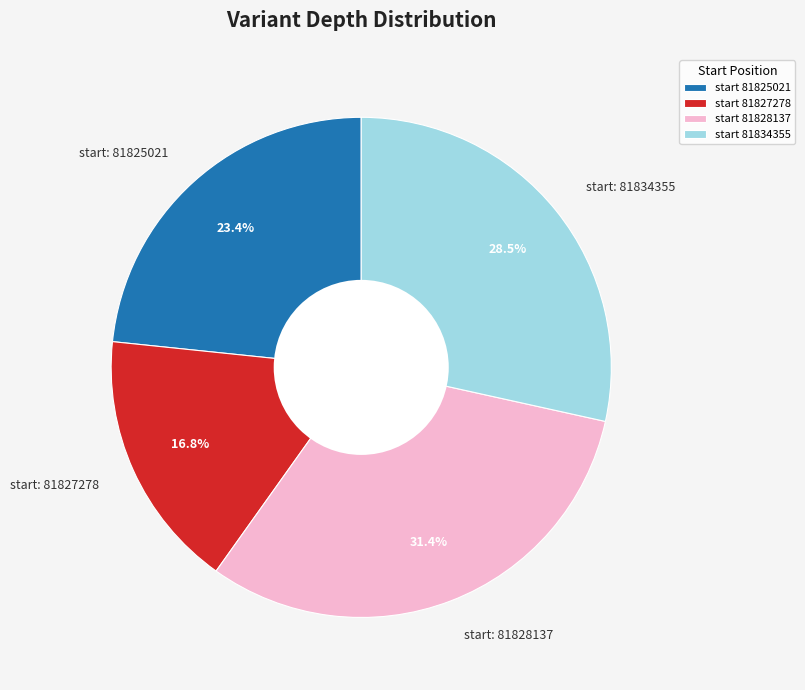

How much of the chart is everything except start 81827278?

83.2%